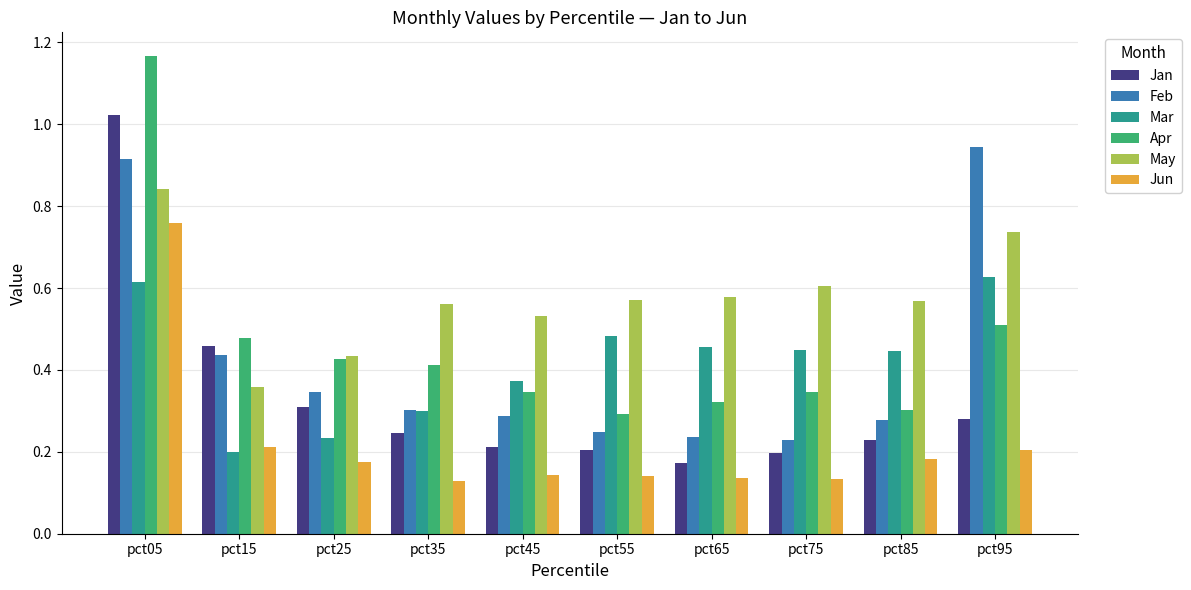

At which category is the sum across all series the highest?

pct05